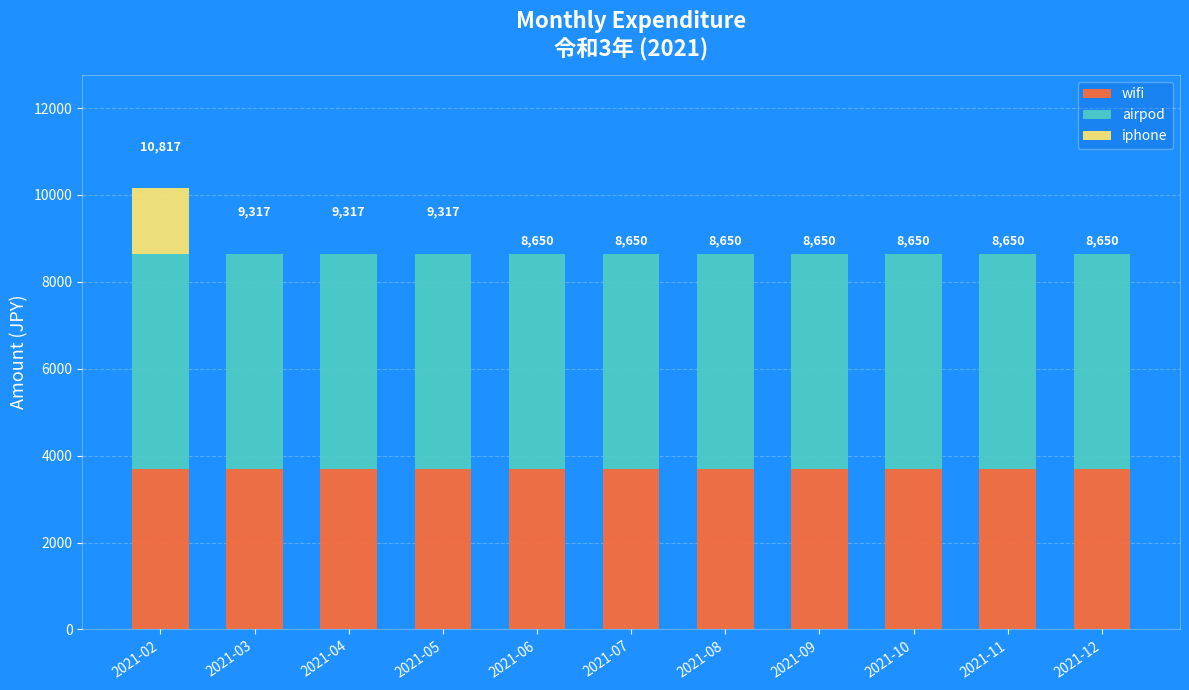

The value of wifi at 2021-06 is 3700. True or false?

True